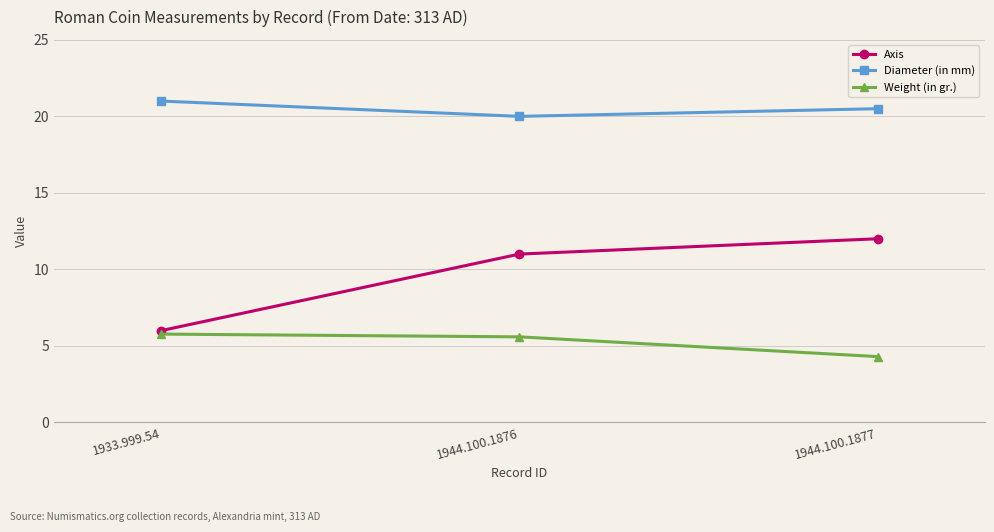

True or false: Weight (in gr.) has a value of 1.2 at 1933.999.54.

False